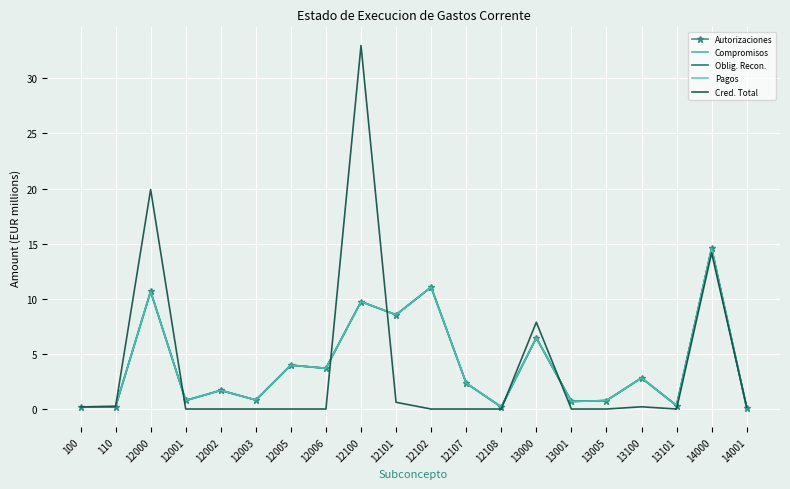

Which has a higher value, 14001 or 12101?

12101